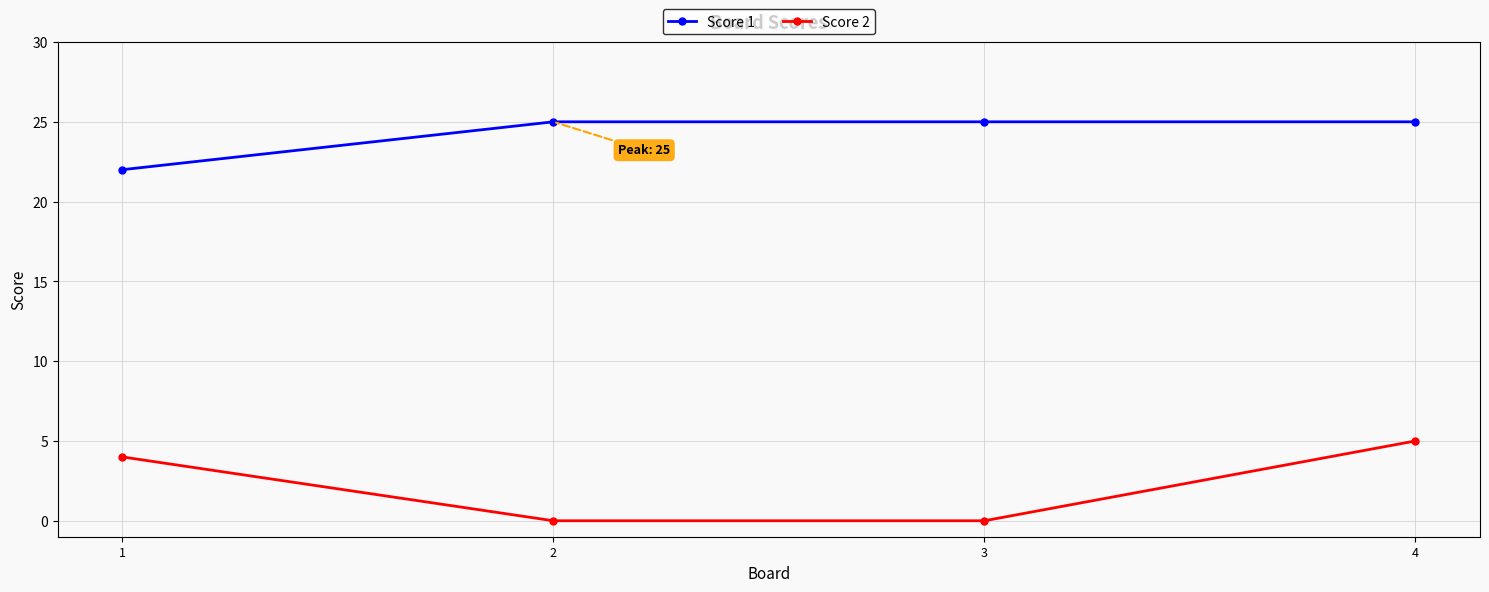

True or false: Score 2 has more than 2 points higher than both neighbors.

False